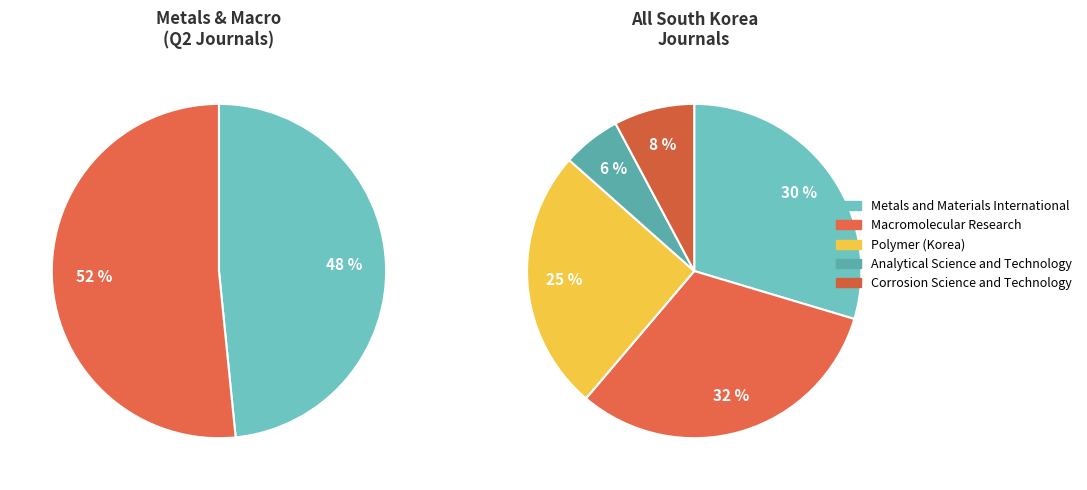

Is it true that Macromolecular Research is 40% of the pie?

False